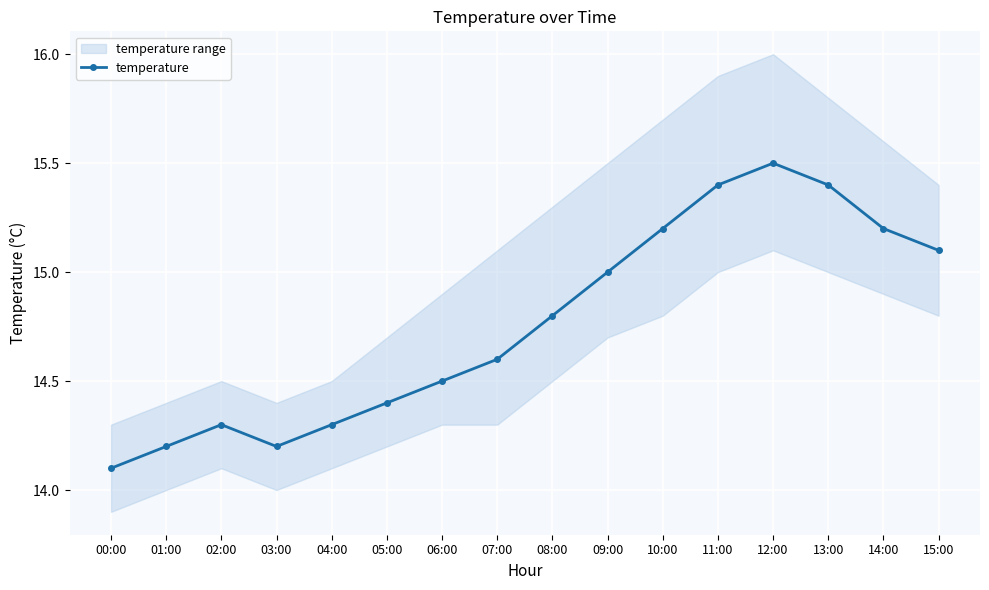

List the labels in order of value, smallest first.

00:00, 01:00, 03:00, 02:00, 04:00, 05:00, 06:00, 07:00, 08:00, 09:00, 15:00, 10:00, 14:00, 11:00, 13:00, 12:00